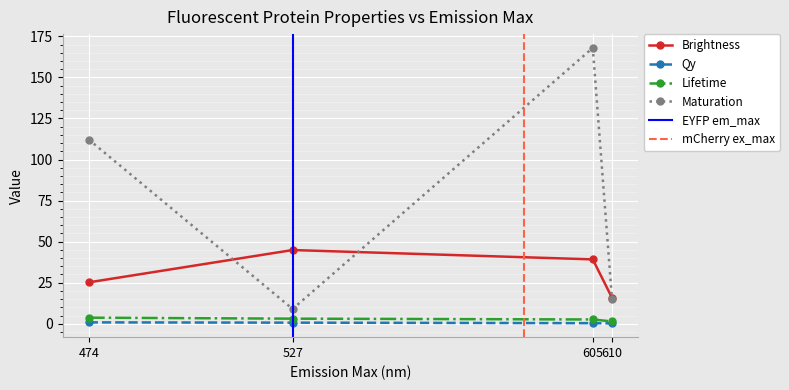

The lifetime series shows 0.3 at 610. True or false?

False